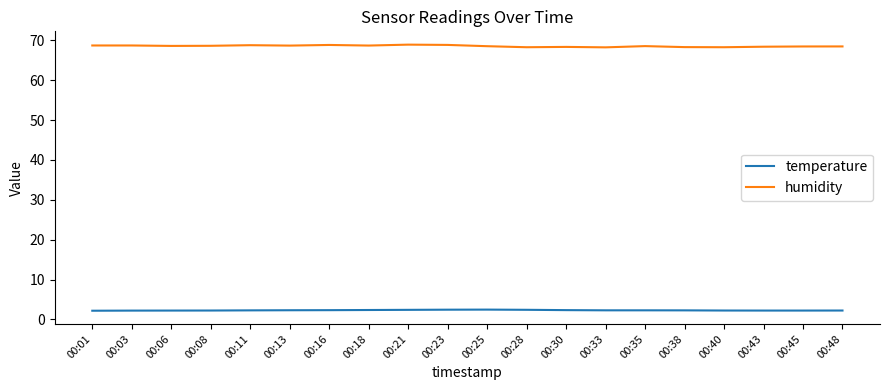

Does the chart have visible grid lines?

No